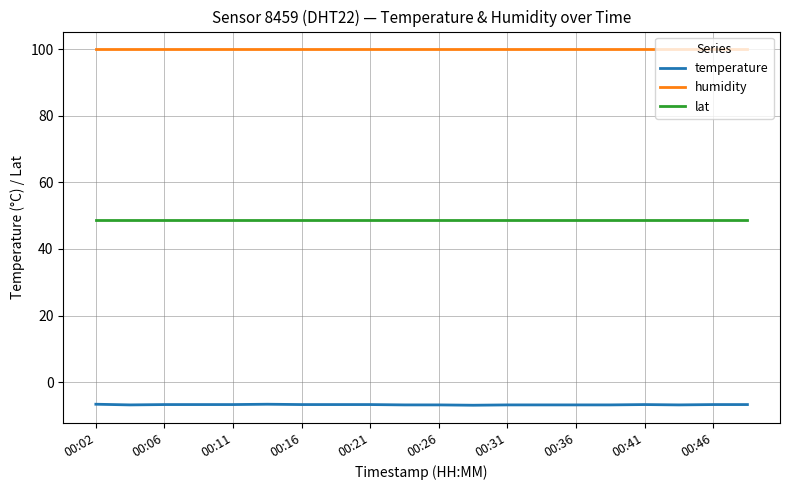

What is the smallest value displayed?

-6.9